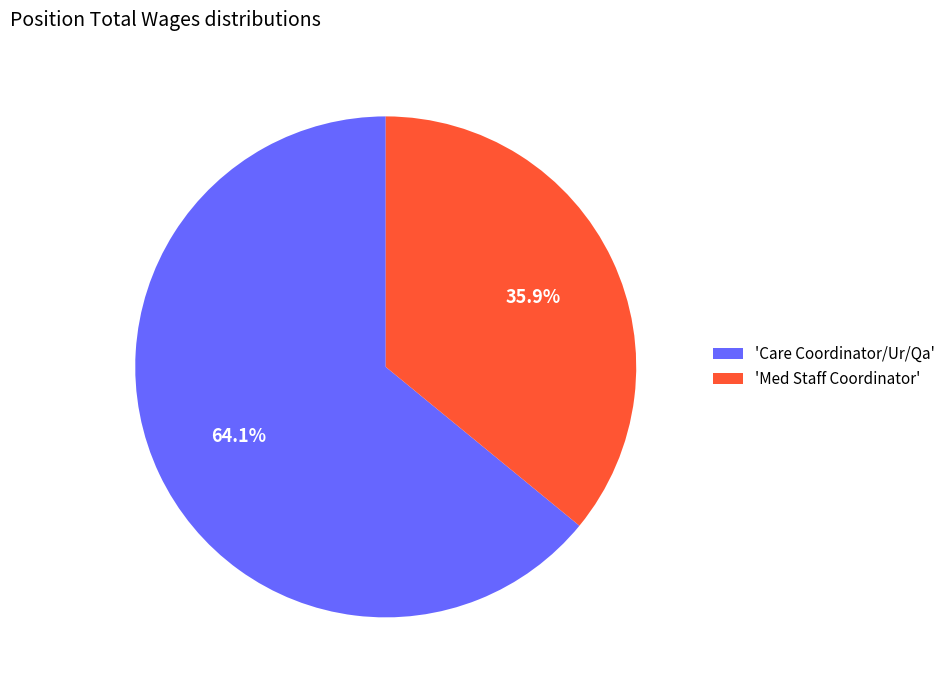

Rank the categories by value from lowest to highest.

'Med Staff Coordinator', 'Care Coordinator/Ur/Qa'